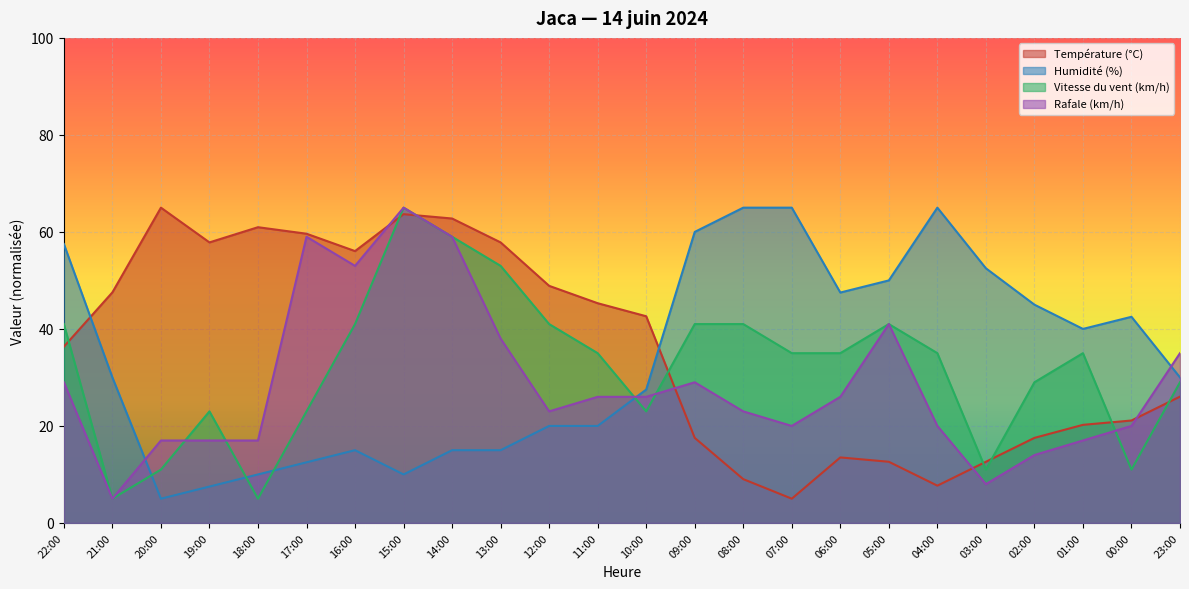

Which series changed the most between 10:00 and 05:00?

Température (°C)